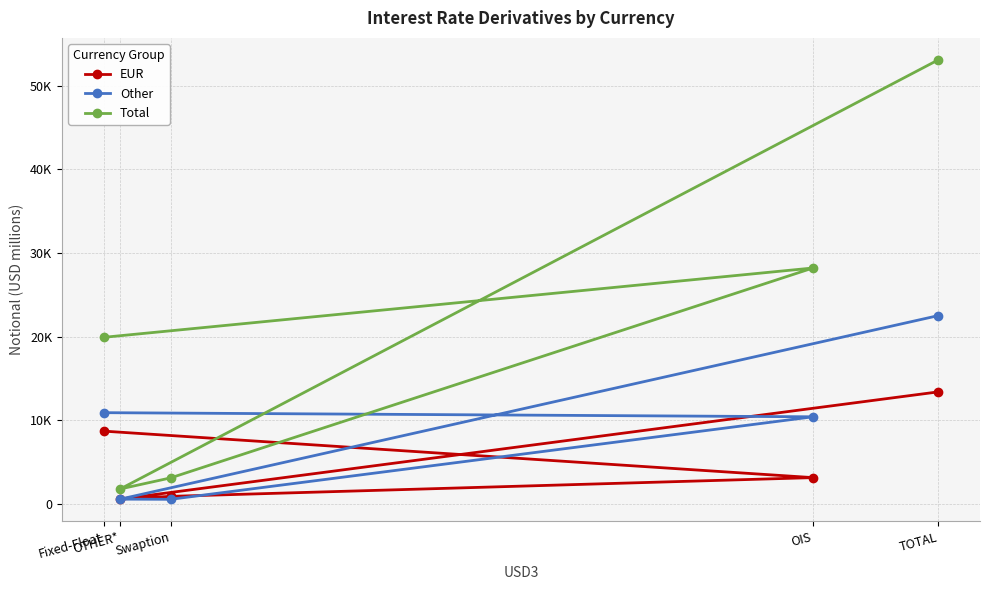

Reading right to left, extract all data points from this chart.

EUR: 13408	601	925	3164	8719
Other: 22519	592	573	10431	10923
Total: 53075	1809	3133	28209	19925